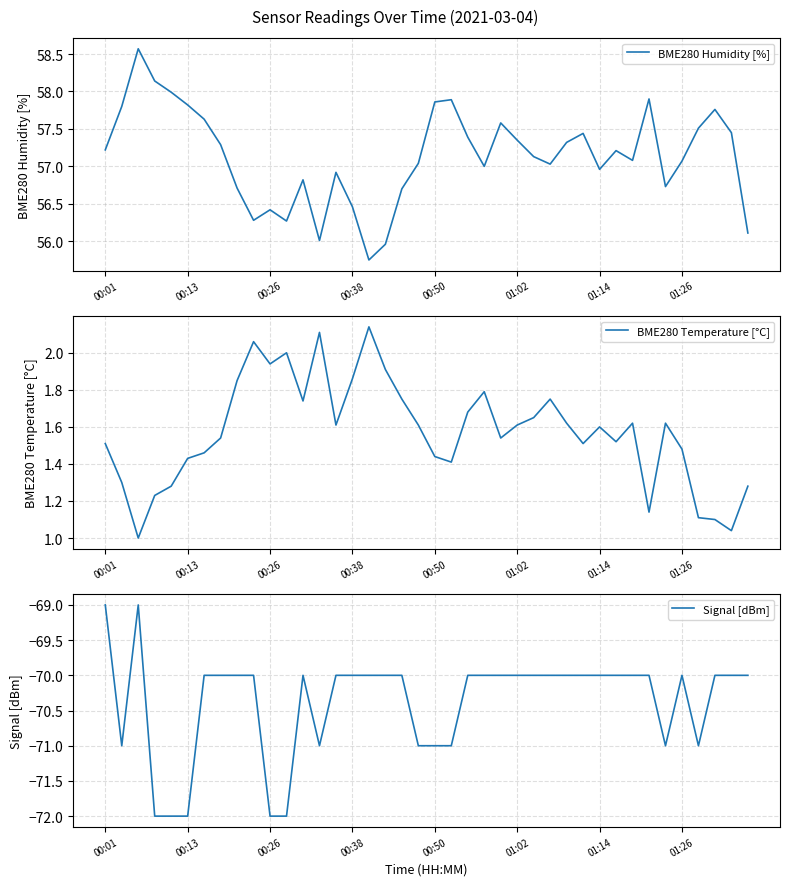

Does the chart have visible grid lines?

Yes